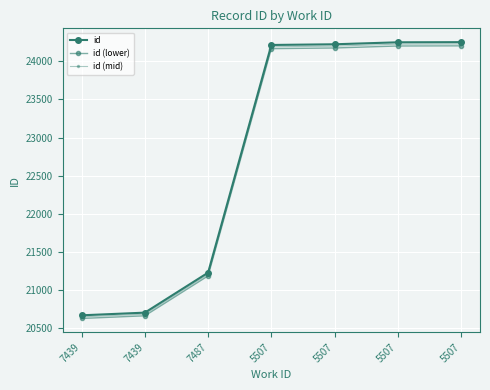

At which label does id reach its peak?

5507